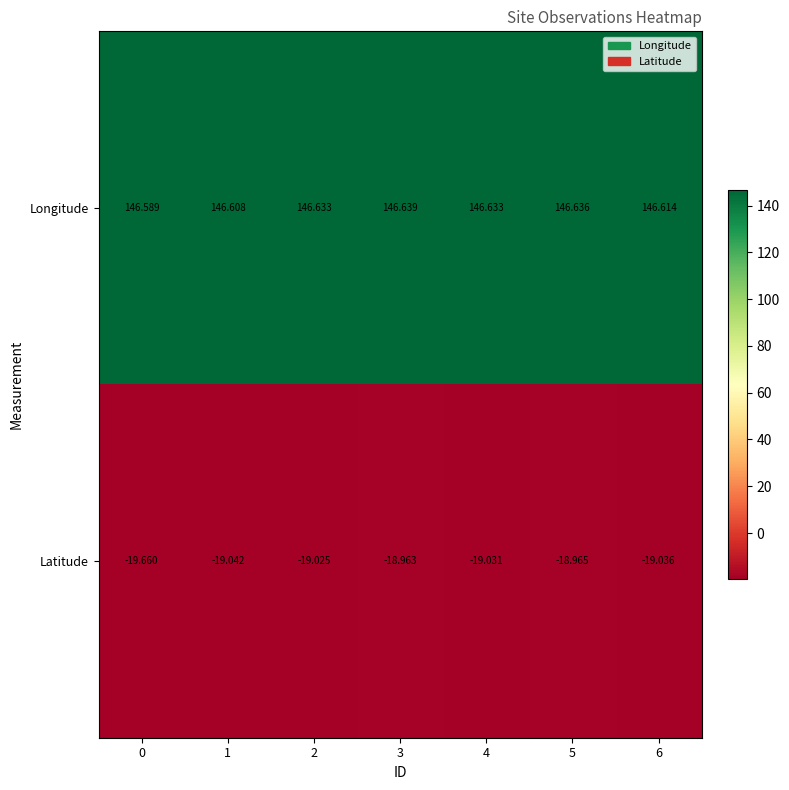

Which series has the largest total across all categories?

Longitude